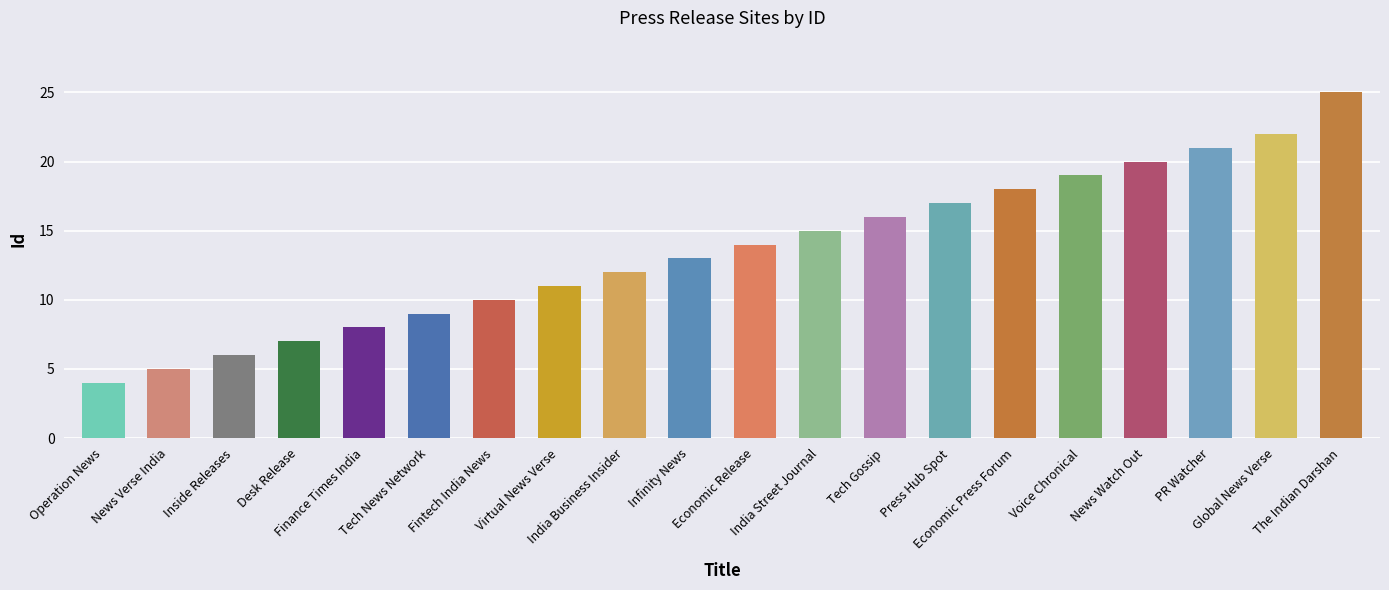

Is it true that the value at Infinity News is 5?

False